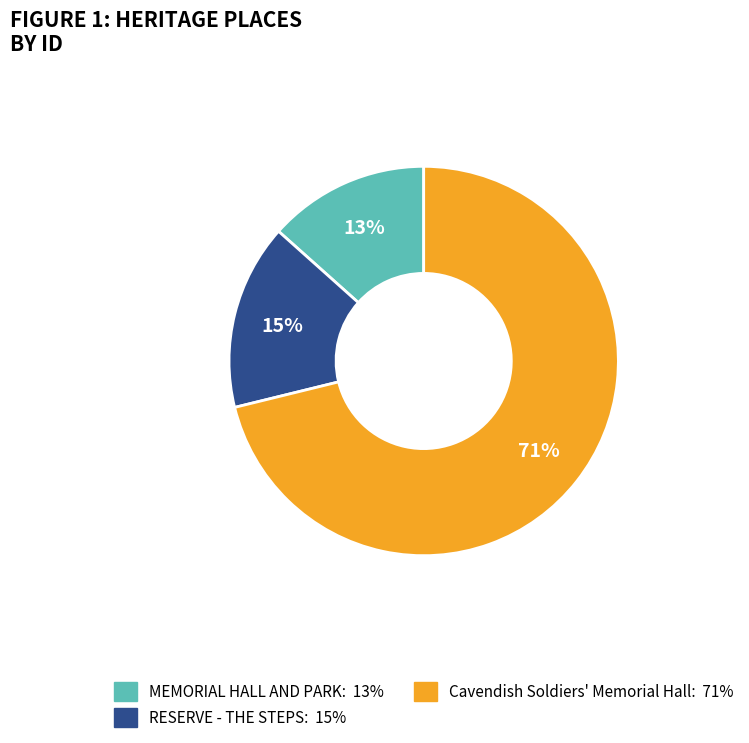

Do MEMORIAL HALL AND PARK and RESERVE - THE STEPS together represent more than half of the pie?

No